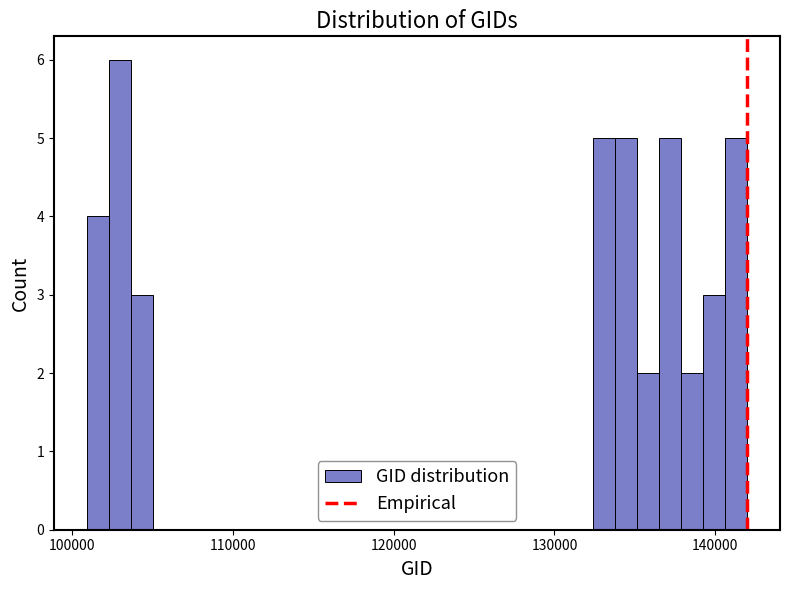

Read against the x-axis, roughly where is the centre of the tallest bar?

103000